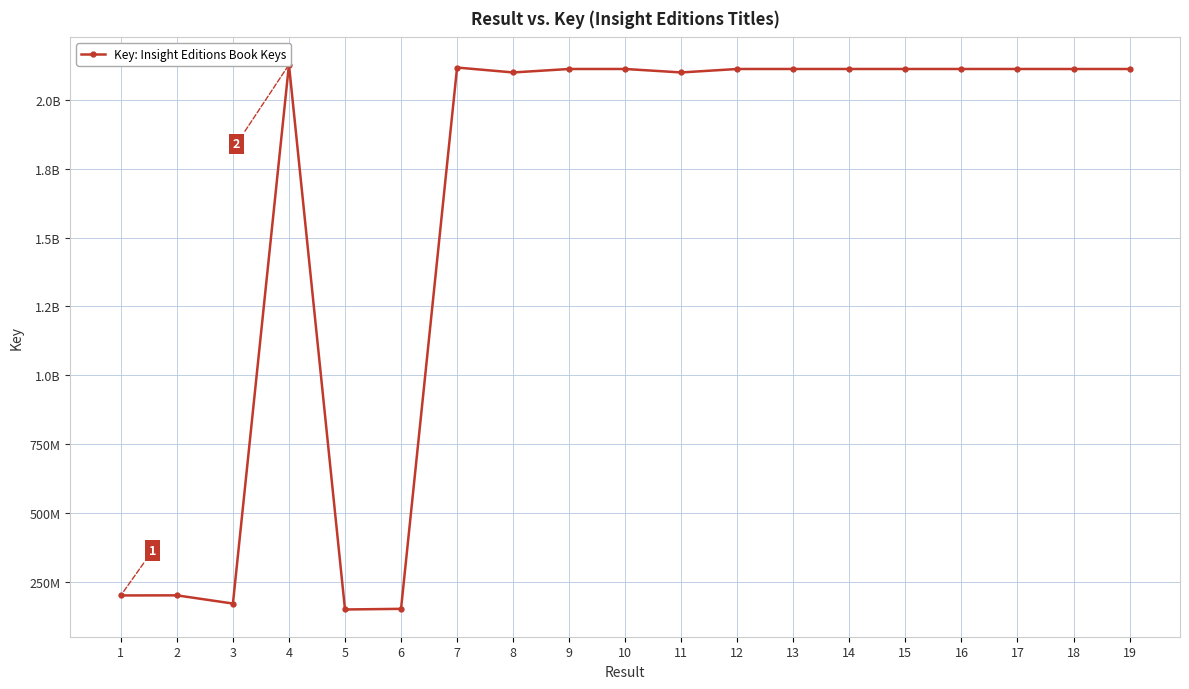

What is the smallest value displayed?

149684800